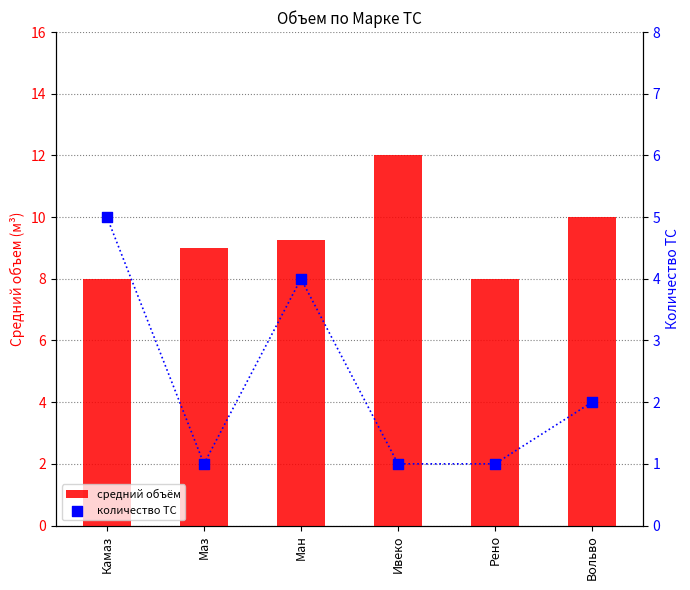

Which series reaches the minimum Y coordinate?

количество ТС